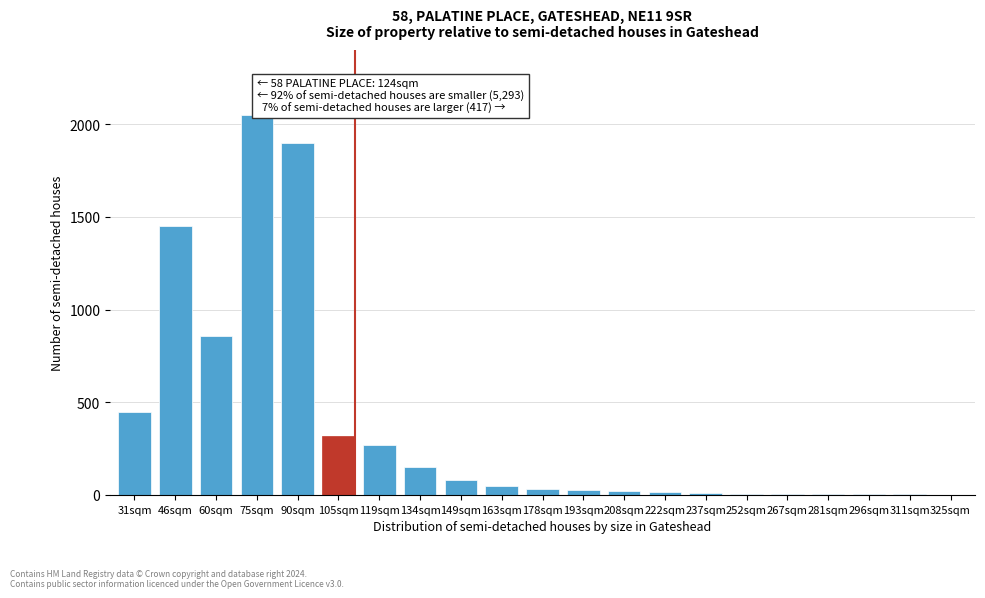

At which label is the value closest to 1026?

60sqm